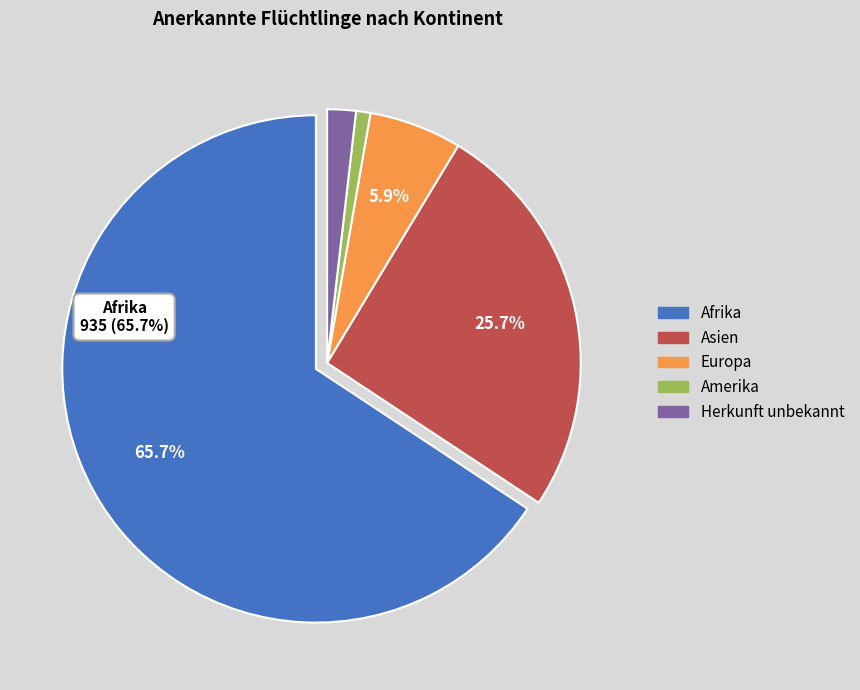

Is Amerika the majority of the pie?

No